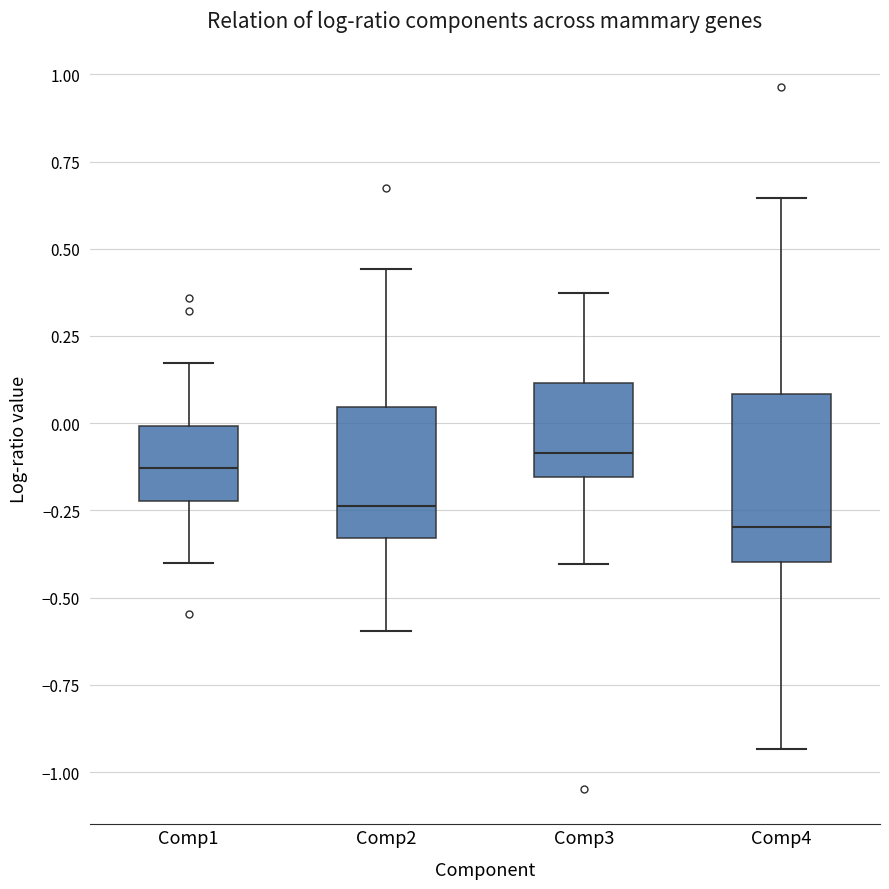

Where does the median line of the box for Comp3 sit on the y-axis? The values are not printed on the chart, so give them approximately, as read against the axis.

-0.10